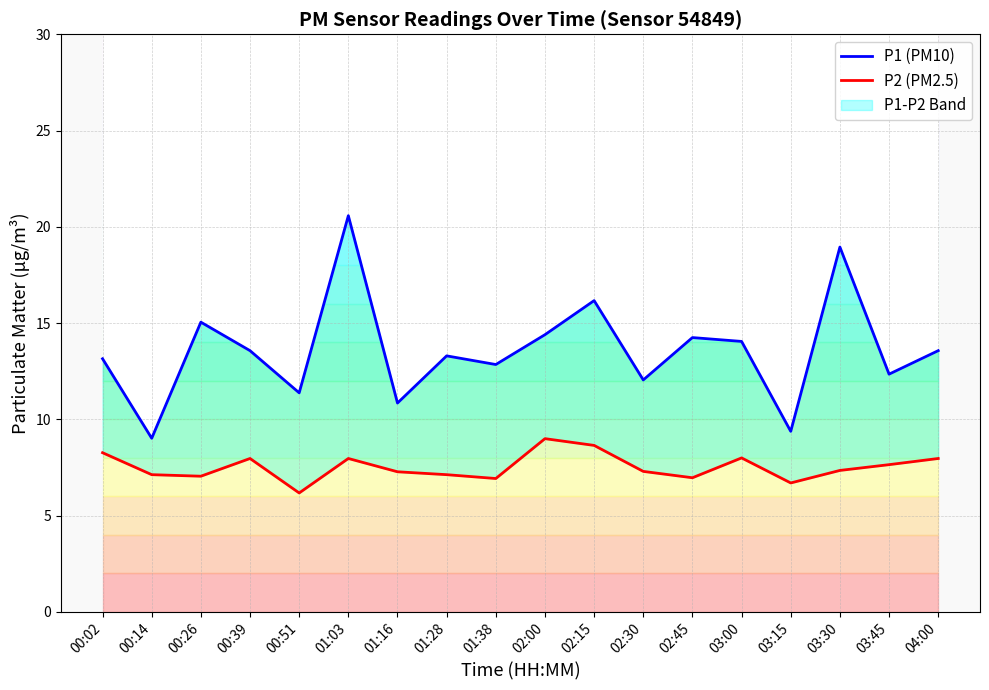

What is the difference between the second highest and minimum values in the P1 (PM10) series?

9.9